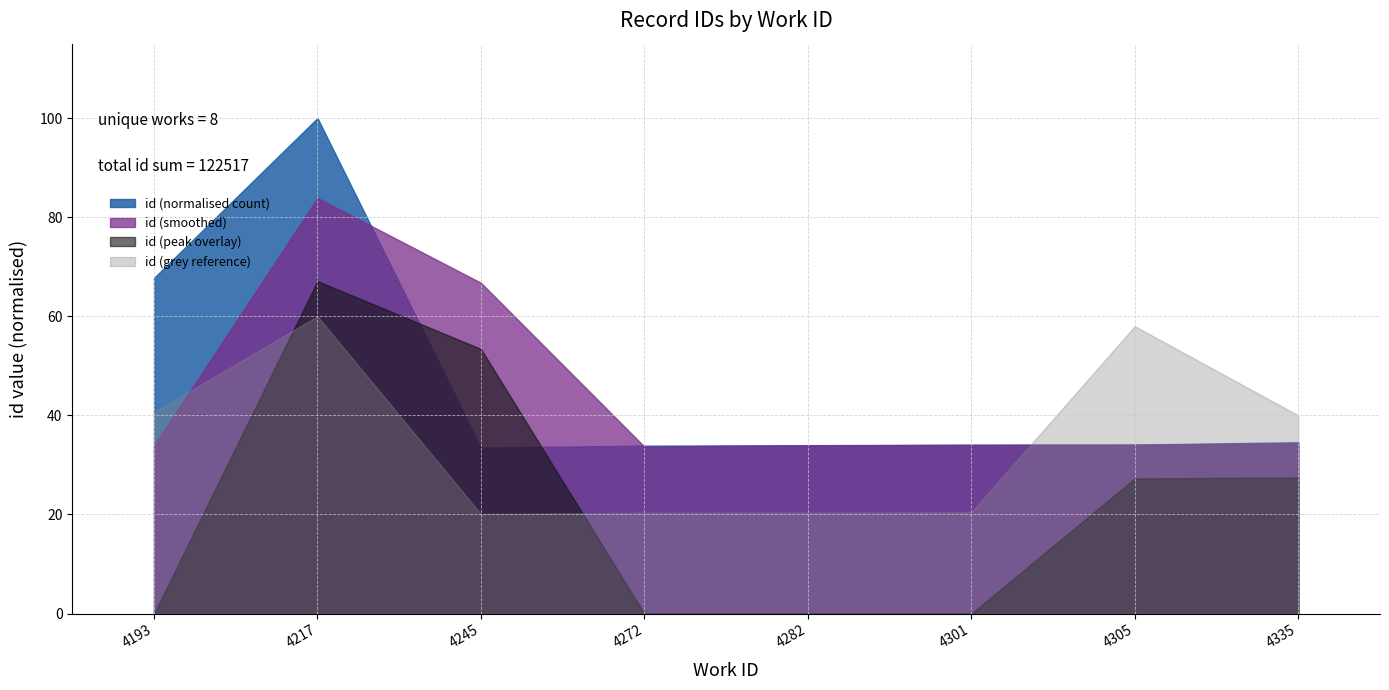

Which series ends up on top after the final intersection of id (grey reference) and id (peak overlay)?

id (grey reference)